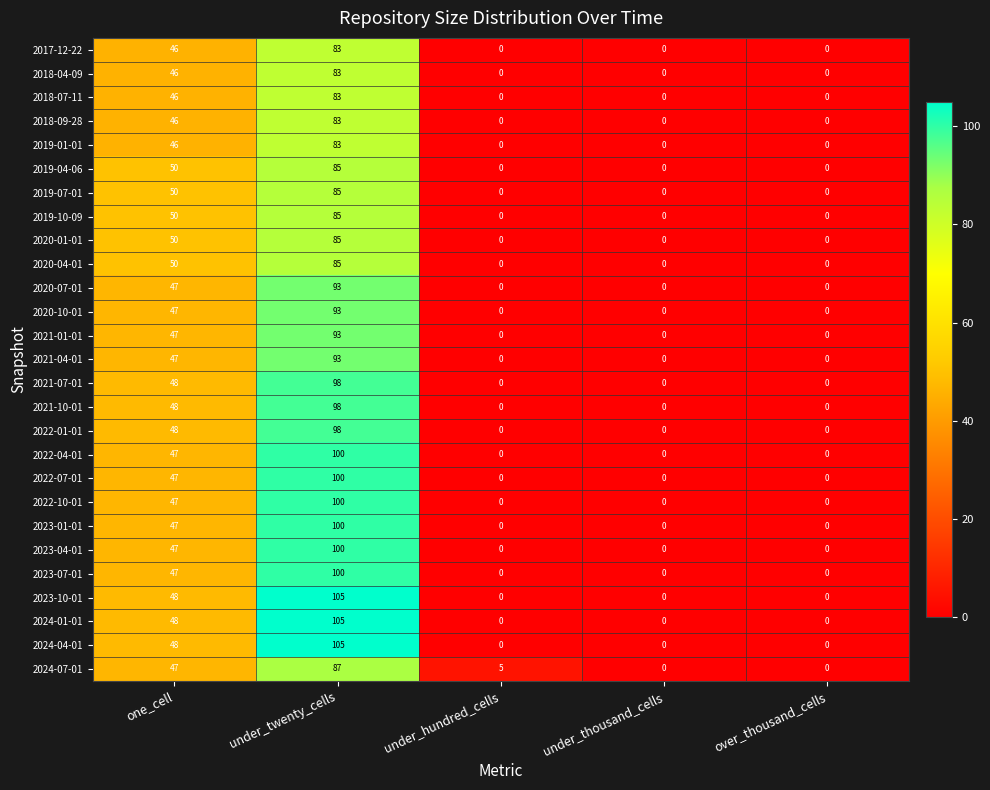

The 2021-04-01 series shows 47 at one_cell. True or false?

True